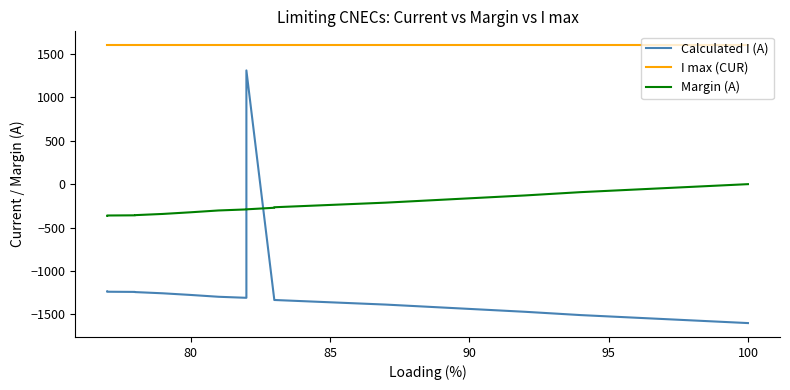

Does the chart have visible grid lines?

No